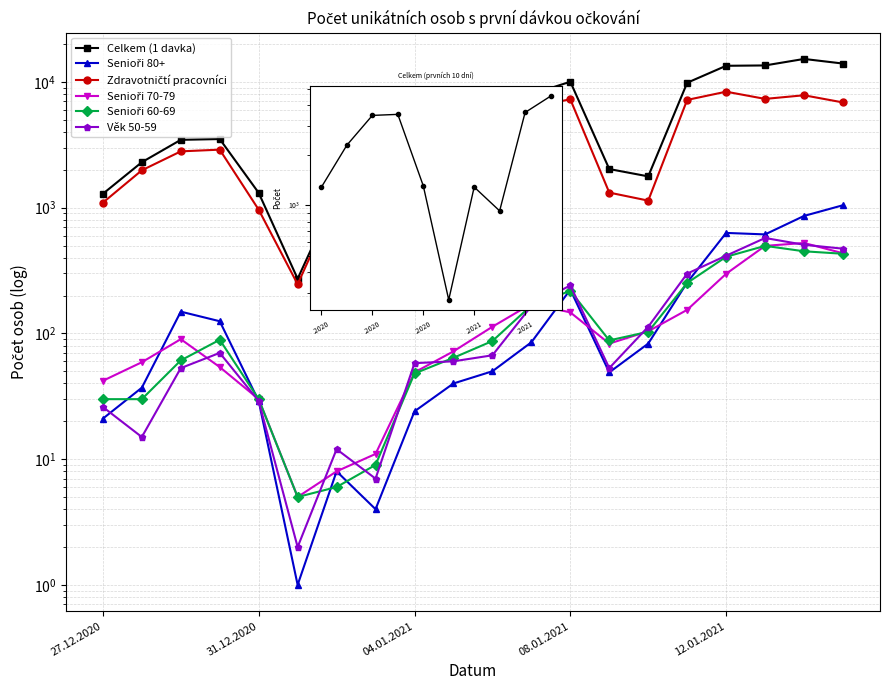

What is the approximate value of Věk 50-59 at 03.01.2021, to the nearest 10?

10